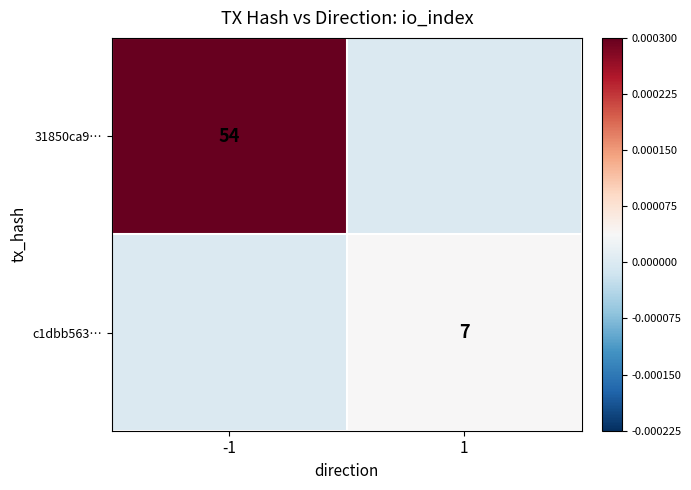

Is the value of 31850ca9… at -1 greater than the value of c1dbb563… at 1?

Yes